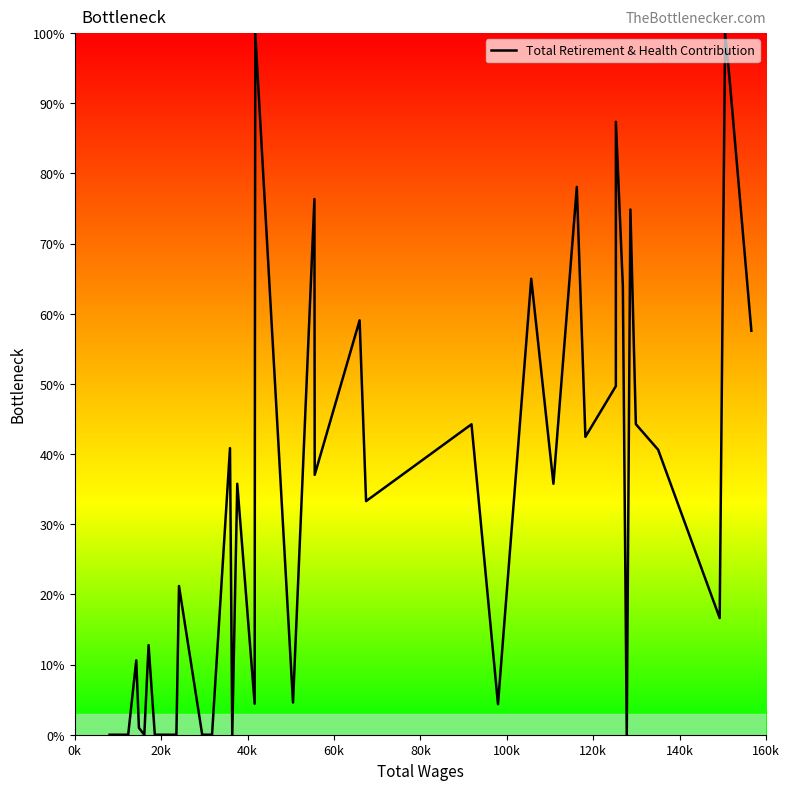

How many lines are shown in the chart?

1